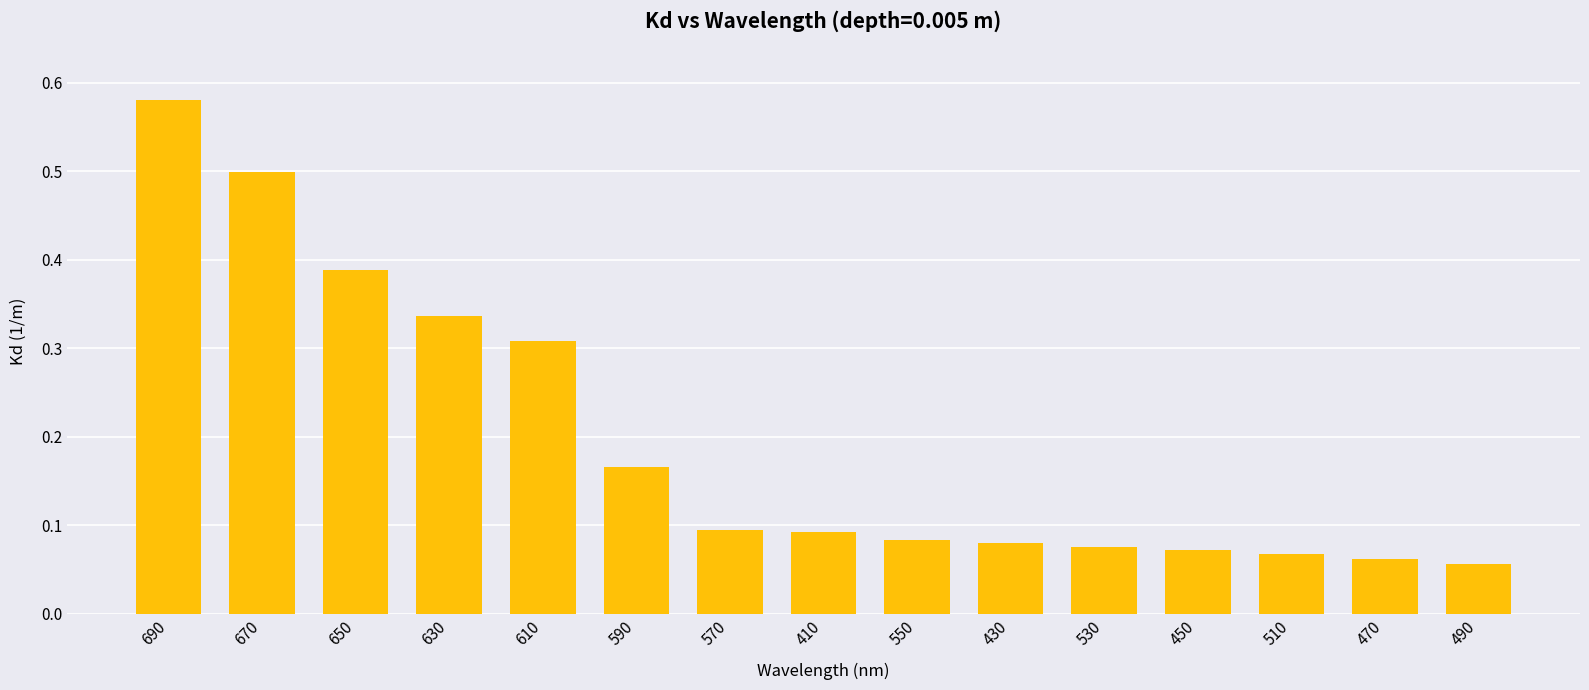

The chart shows a value of 0.5 at 630. True or false?

False